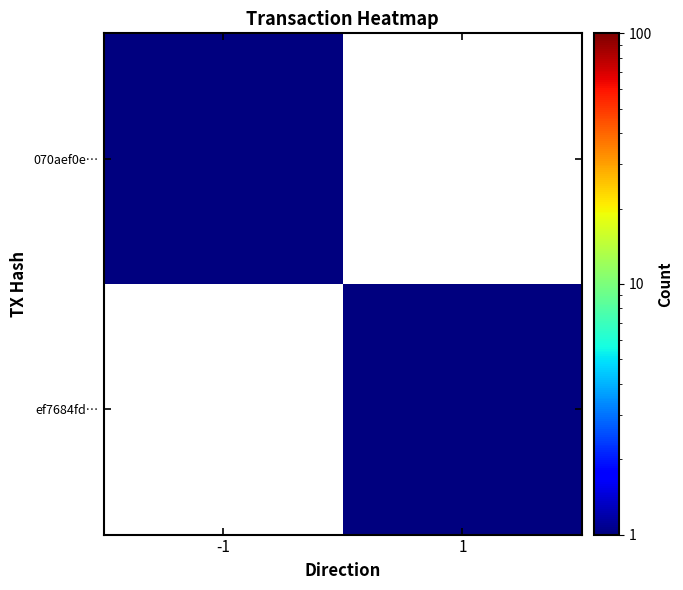

At which category is the sum across all series the highest?

-1